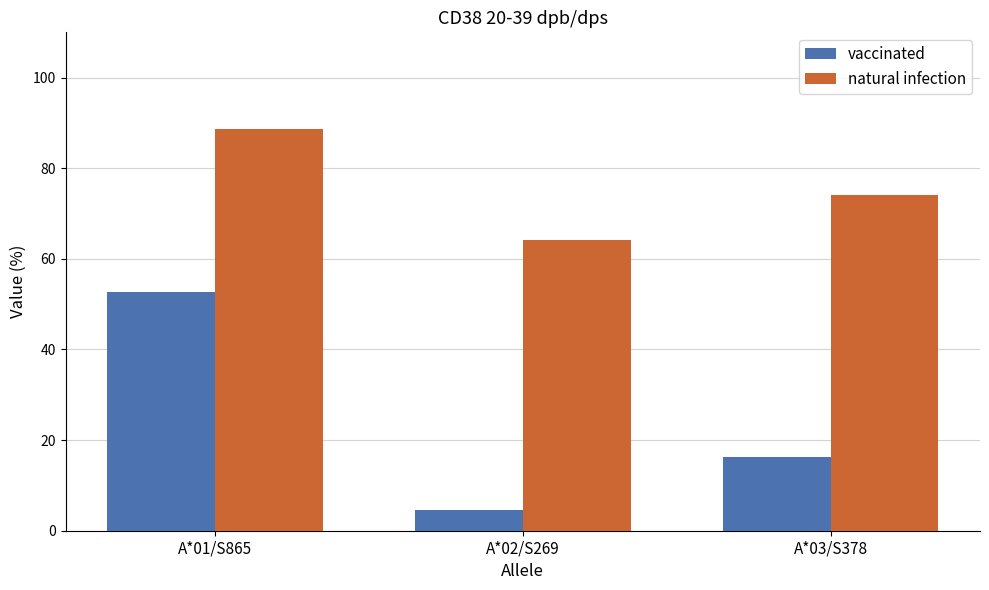

List the labels in order of vaccinated value, largest first.

A*01/S865, A*03/S378, A*02/S269